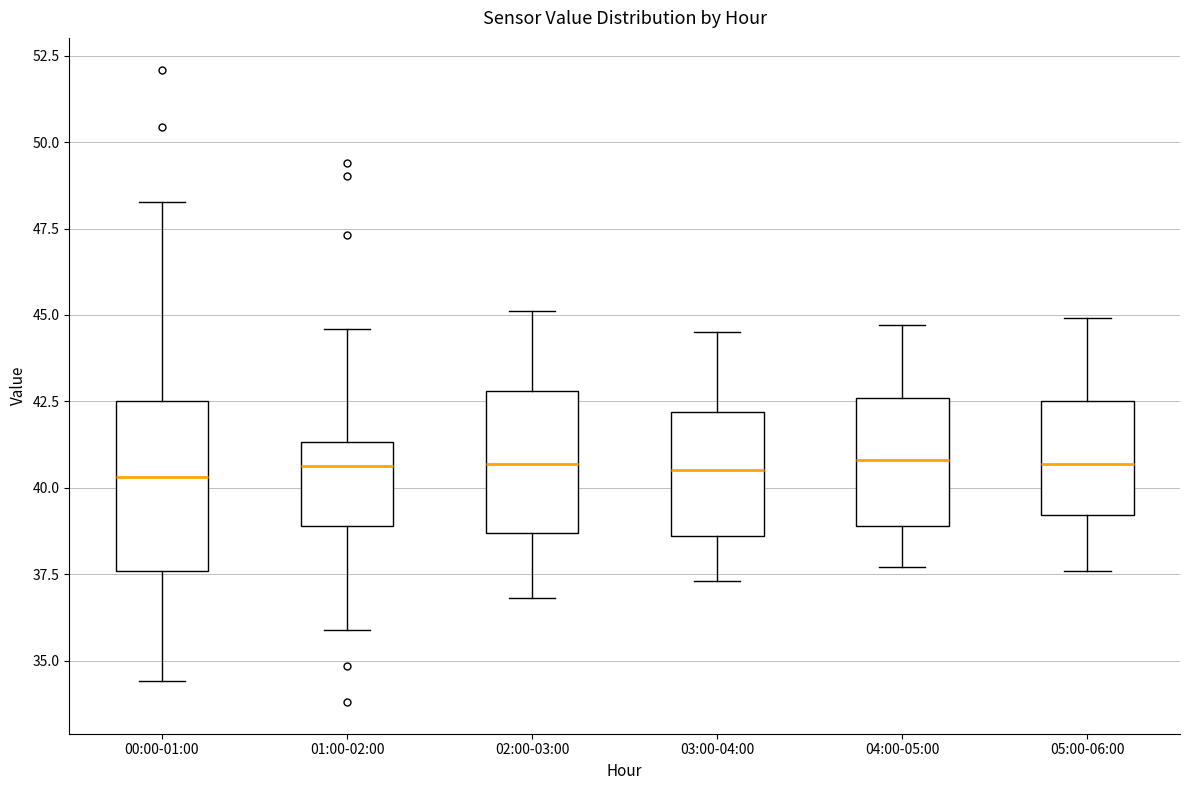

Which box is the tallest, from its lower edge to its upper edge?

00:00-01:00